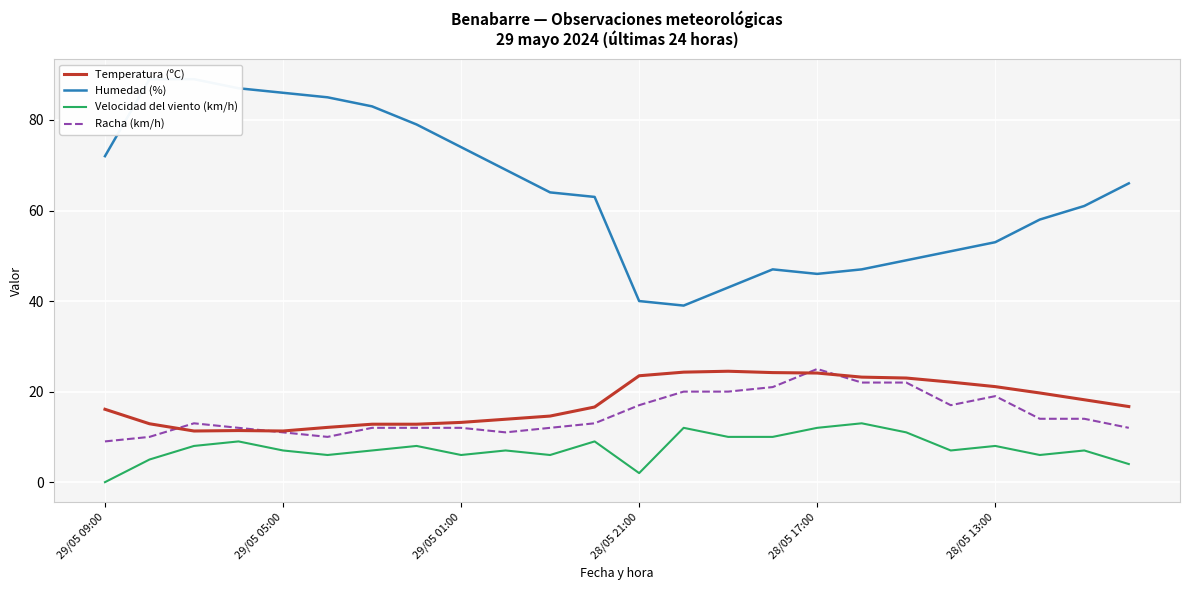

How many values in the Temperatura (ºC) series exceed 16?

14